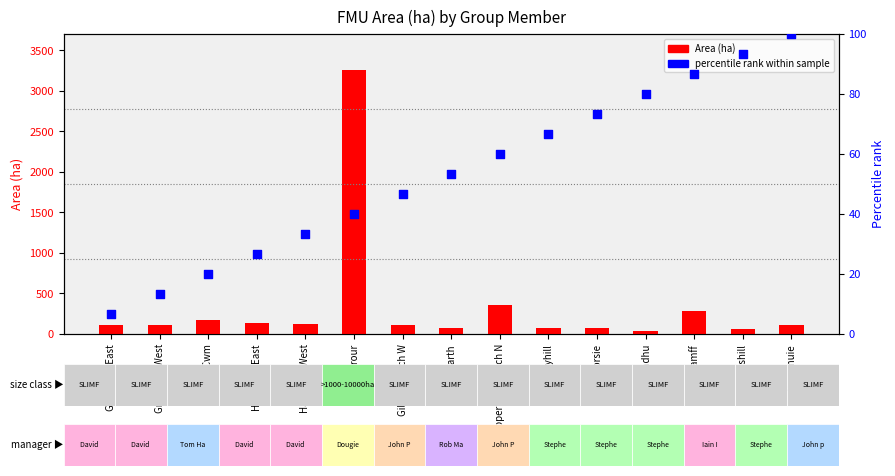

Which series has the largest total across all categories?

Area (ha)